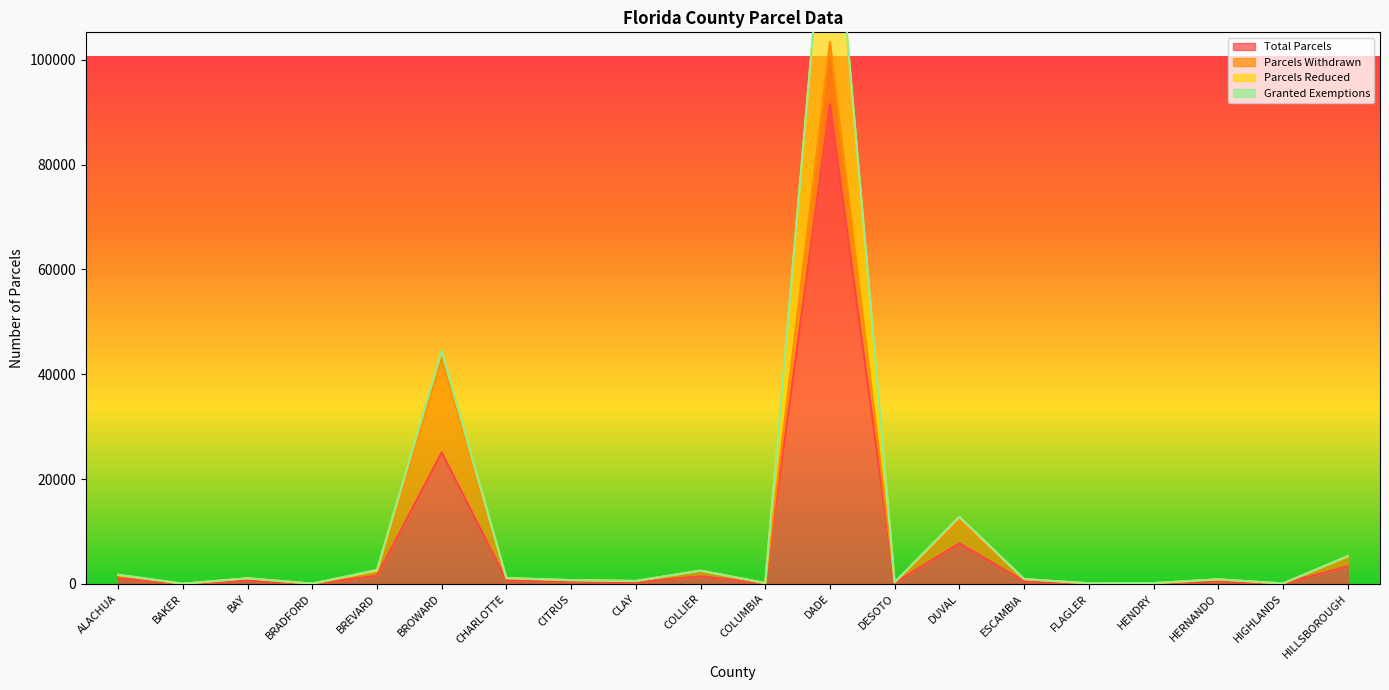

What is the sum of the Parcels Reduced values at CHARLOTTE and FLAGLER?

75